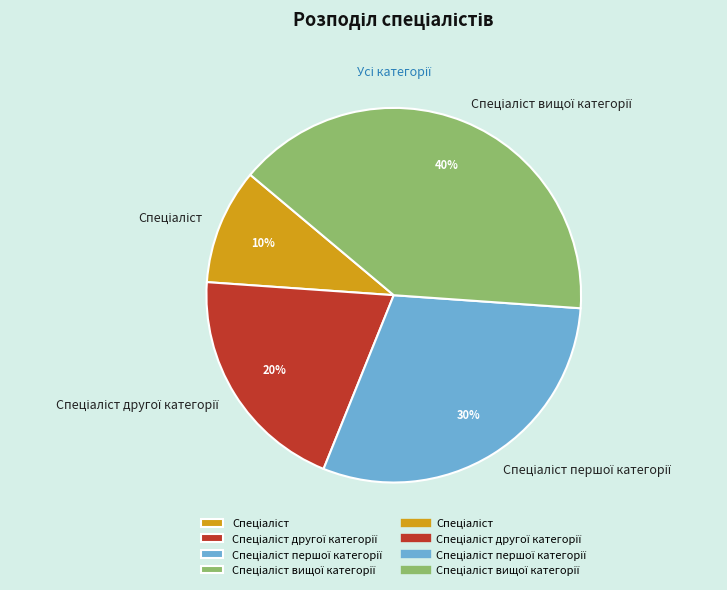

To the nearest percent, what is the average slice percentage?

25%